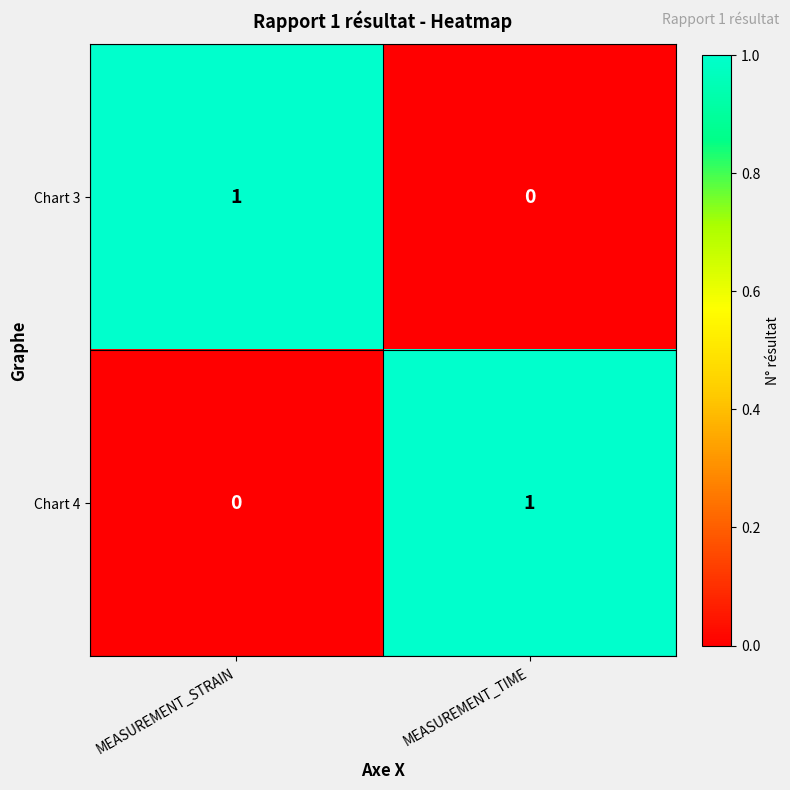

True or false: Chart 4 has a value of 1 at MEASUREMENT_TIME.

True